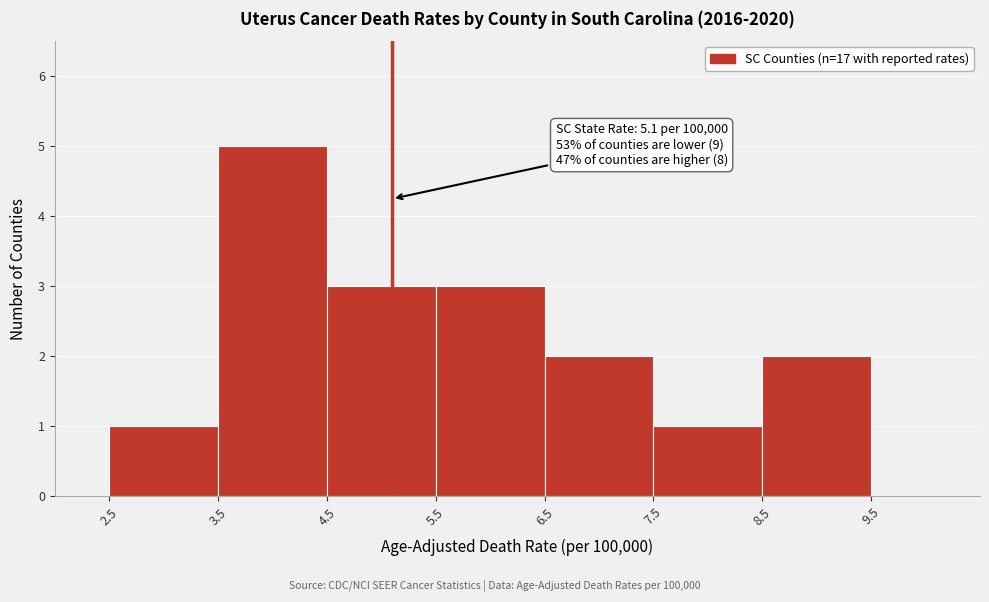

Which range on the x-axis has the tallest bar?

3.5 to 4.5